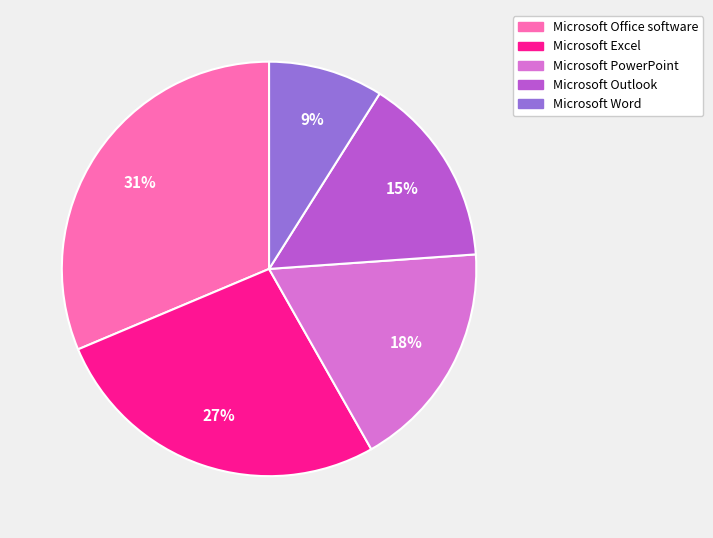

Combined, do Microsoft PowerPoint and Microsoft Office software account for over 50%?

No